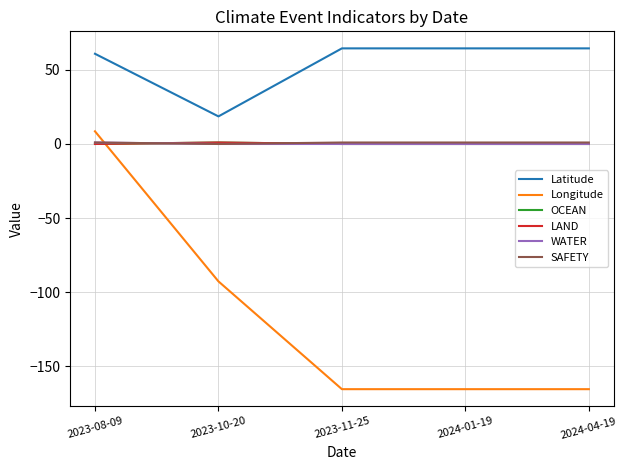

What is the sum of all Longitude values?

-580.4